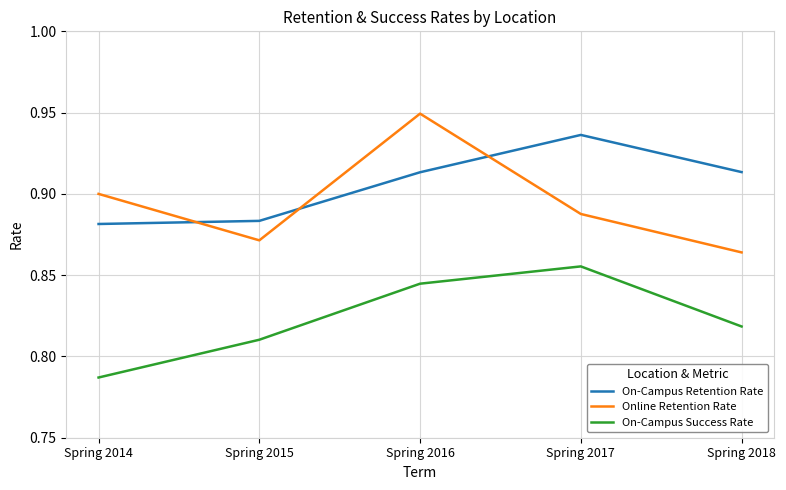

How many lines are shown in the chart?

3